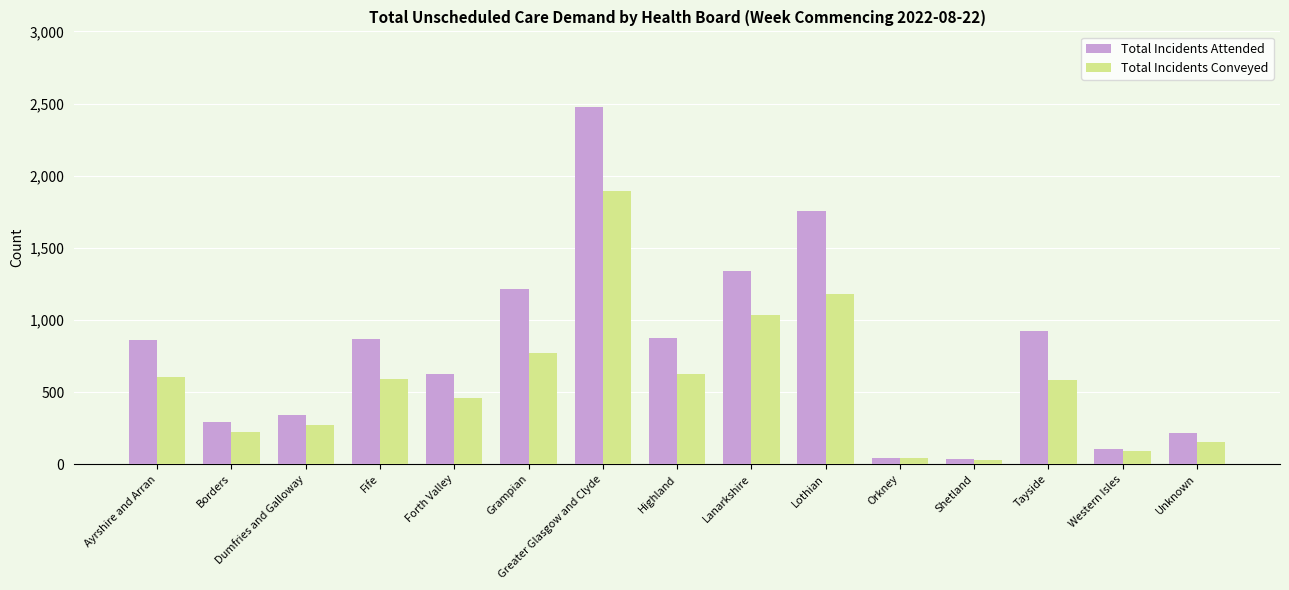

Where is Total Incidents Attended nearest to the value 1255?

Grampian